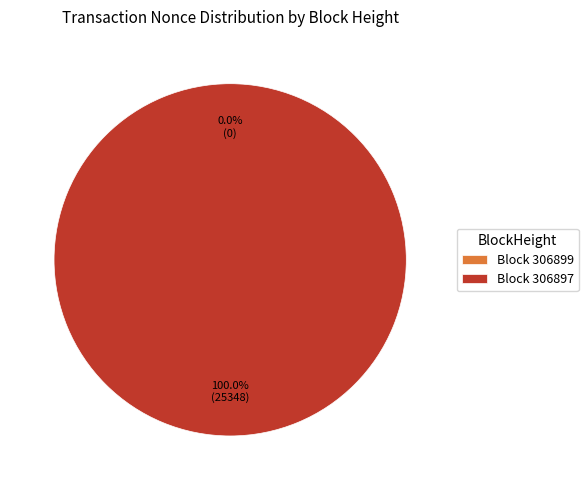

Which category has the smallest portion of the pie?

306899